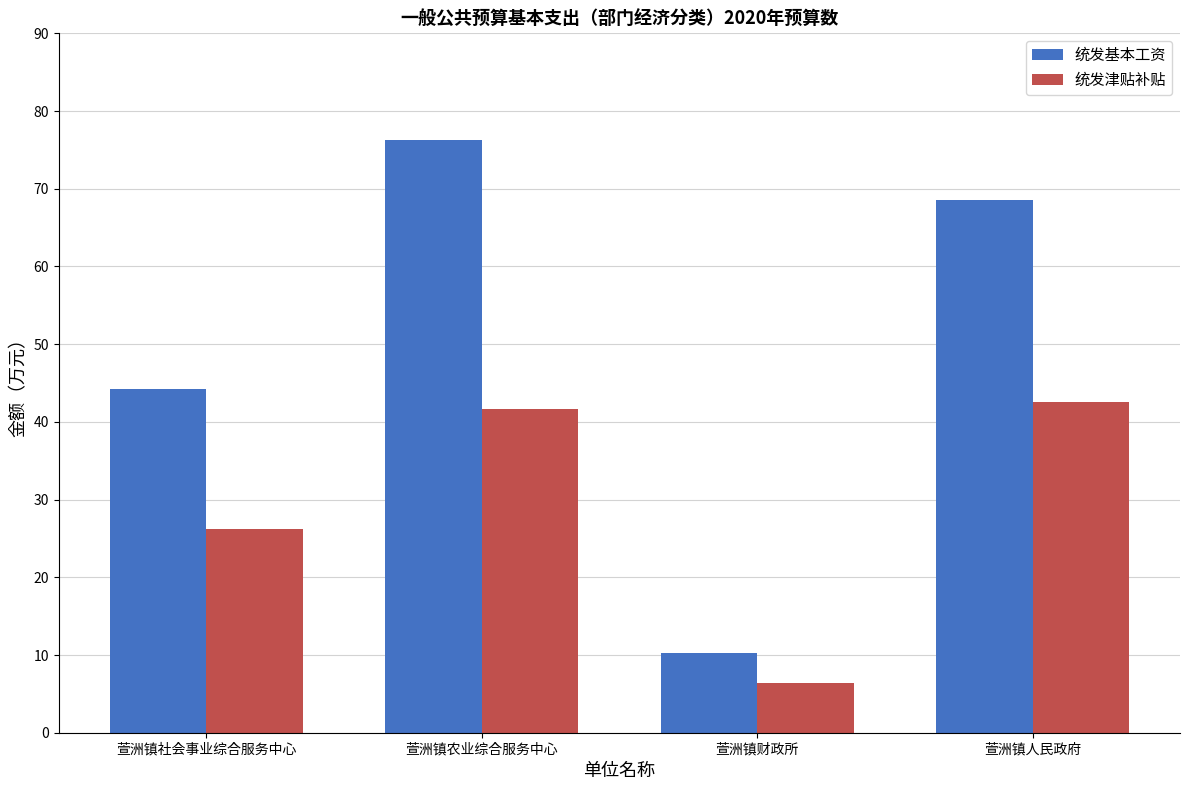

Is it true that 统发基本工资 equals 61.6 at 萱洲镇社会事业综合服务中心?

False